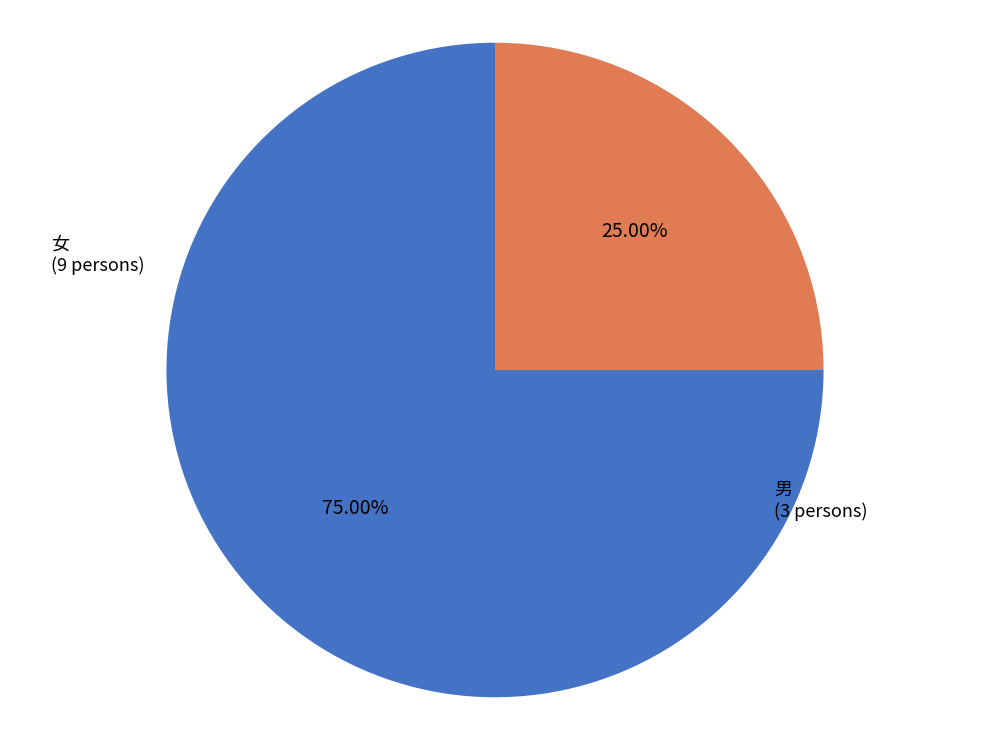

How many slices are in this pie chart?

2